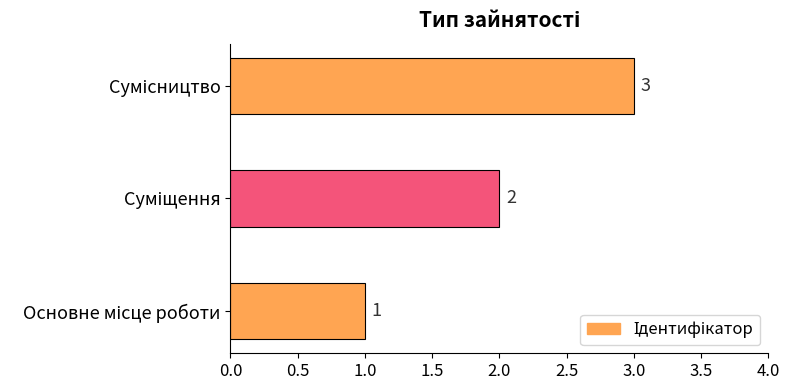

What is the sum of all values?

6